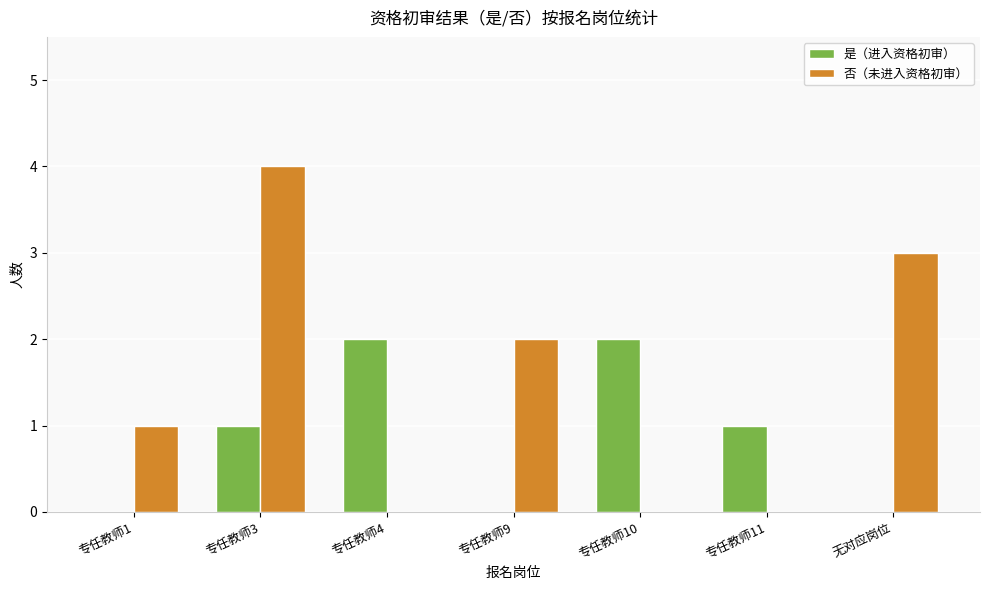

The value of 是（进入资格初审） at 专任教师1 is 0. True or false?

True